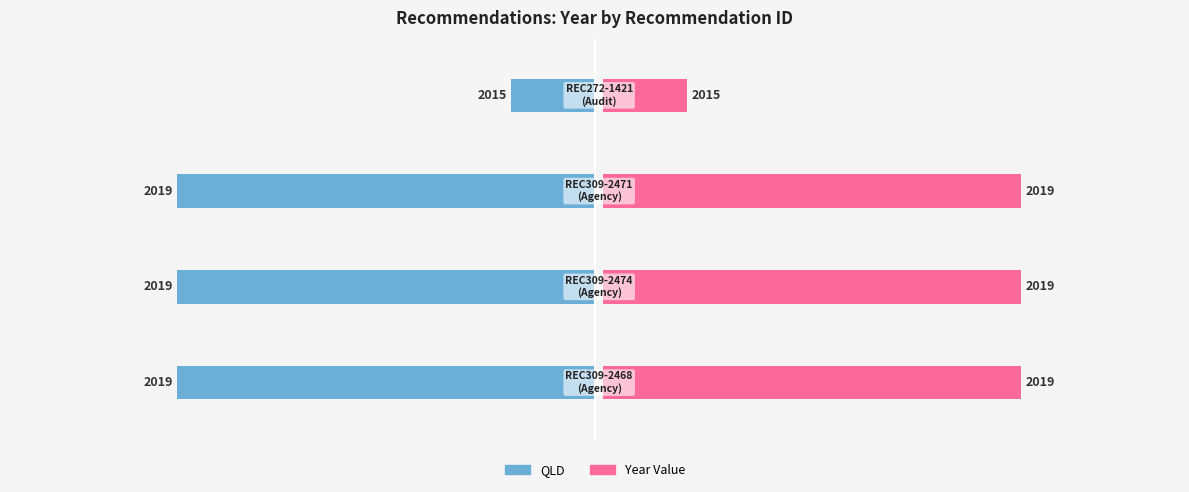

Between 0 and 3, which series saw the biggest shift?

QLD